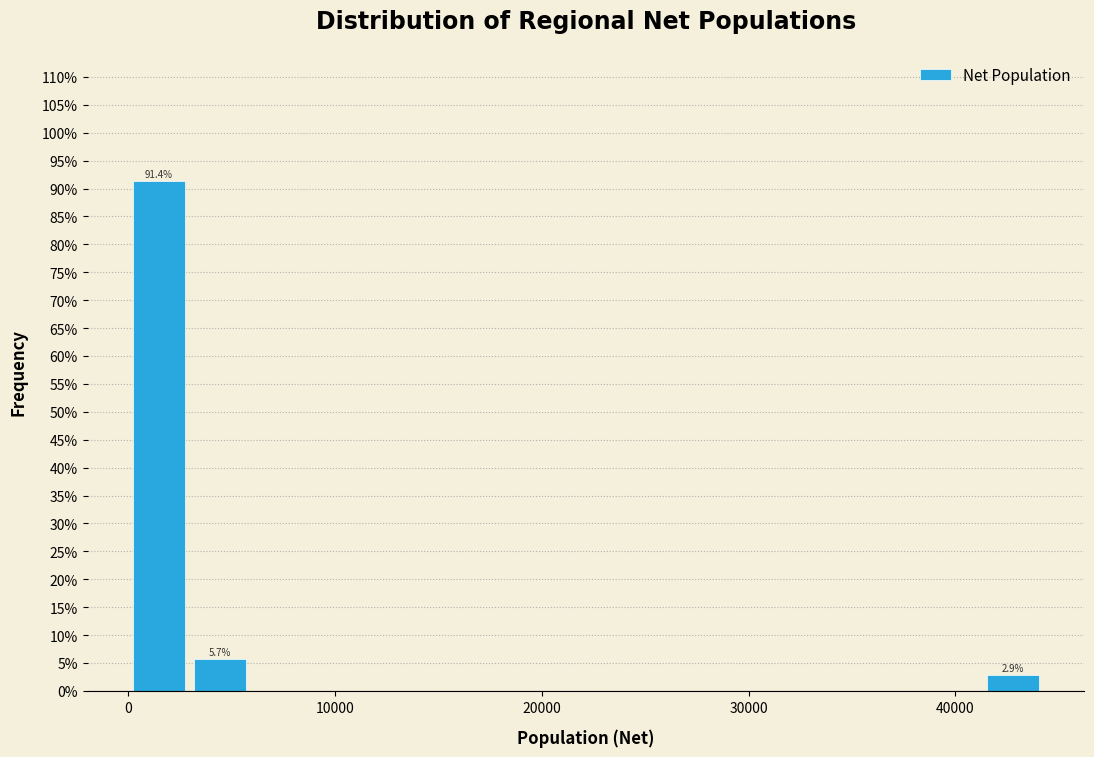

Read against the x-axis, roughly where is the centre of the tallest bar?

1000